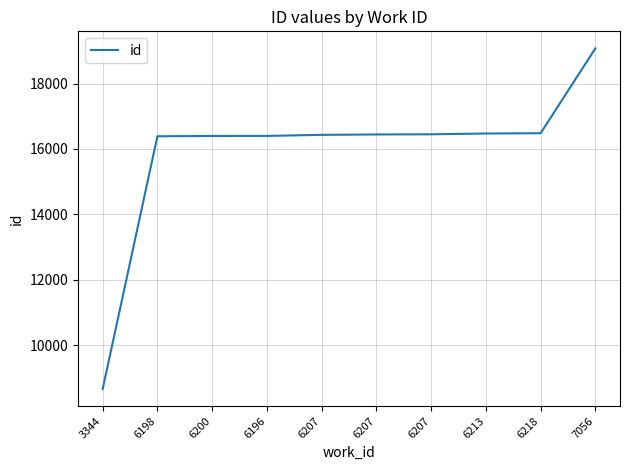

Is it true that the value at 6218 is 16481?

True